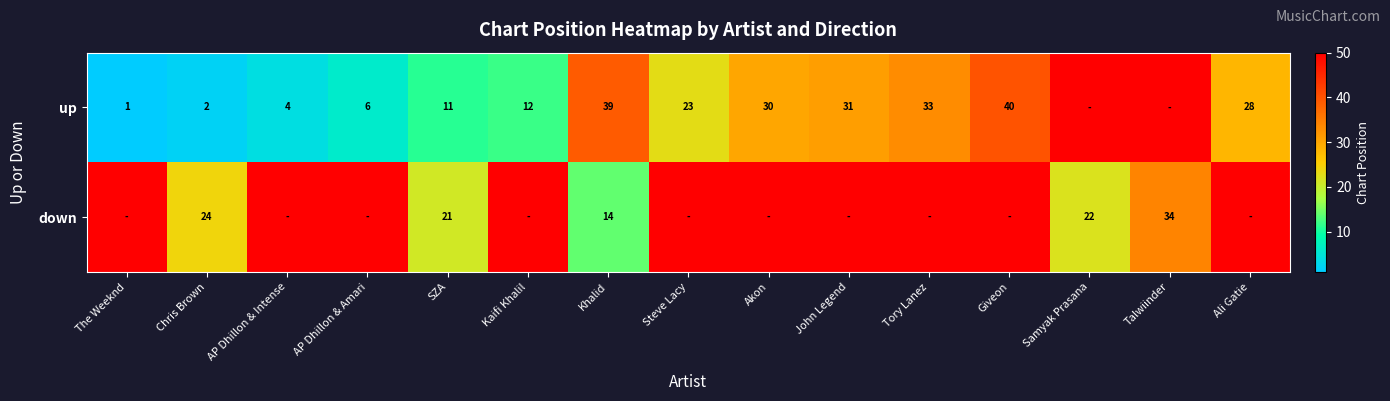

What is the difference between the up values at Kaifi Khalil and The Weeknd?

11